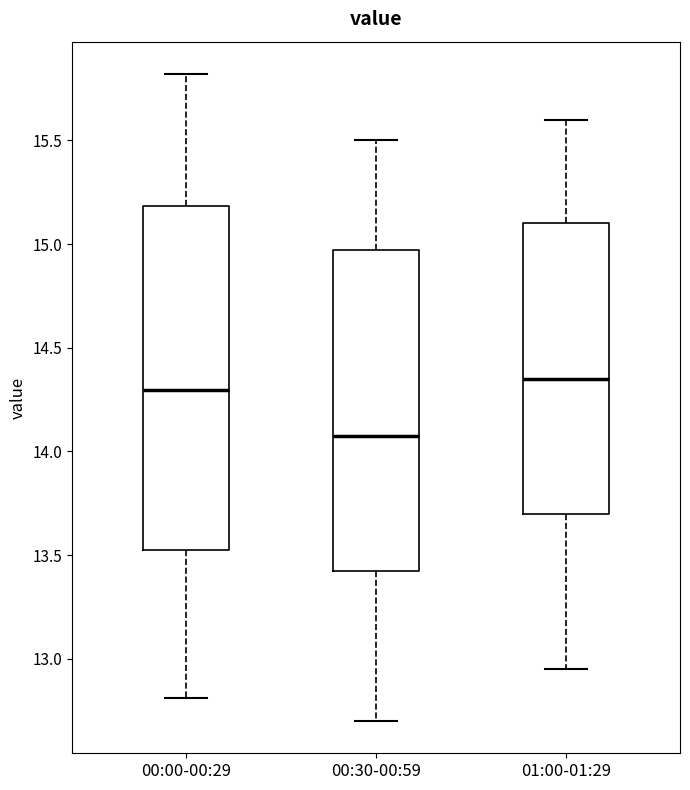

Which box's median line is the lowest?

00:30-00:59